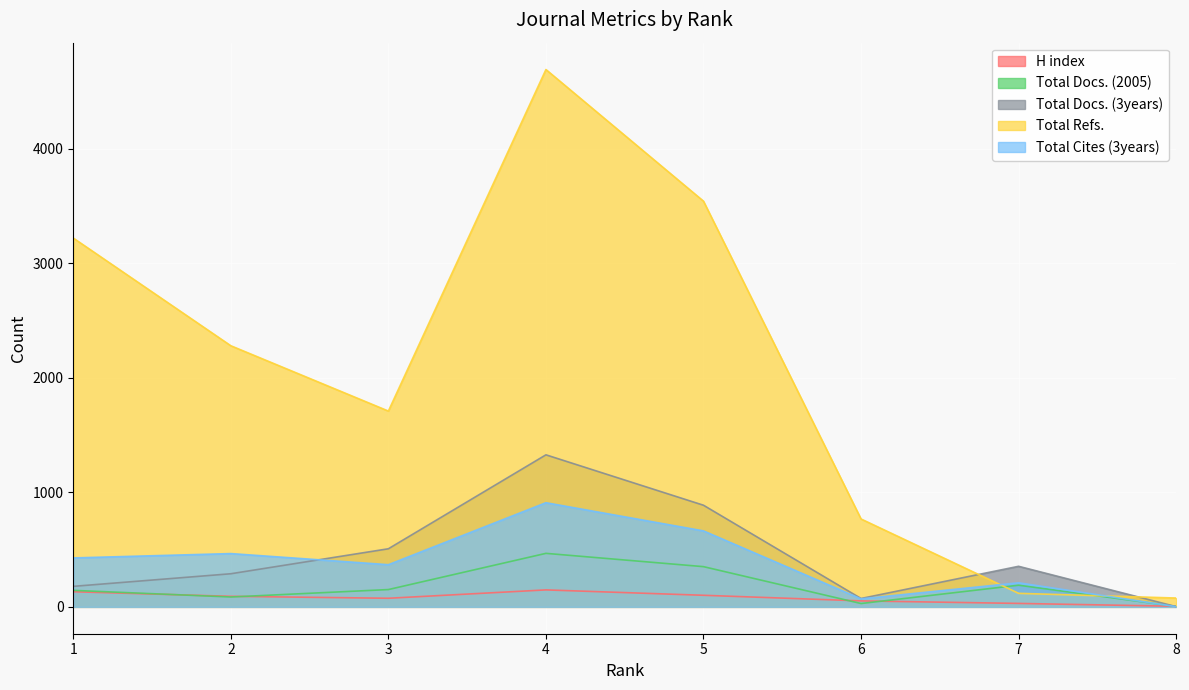

How many Total Cites (3years) values are between 210 and 663?

5